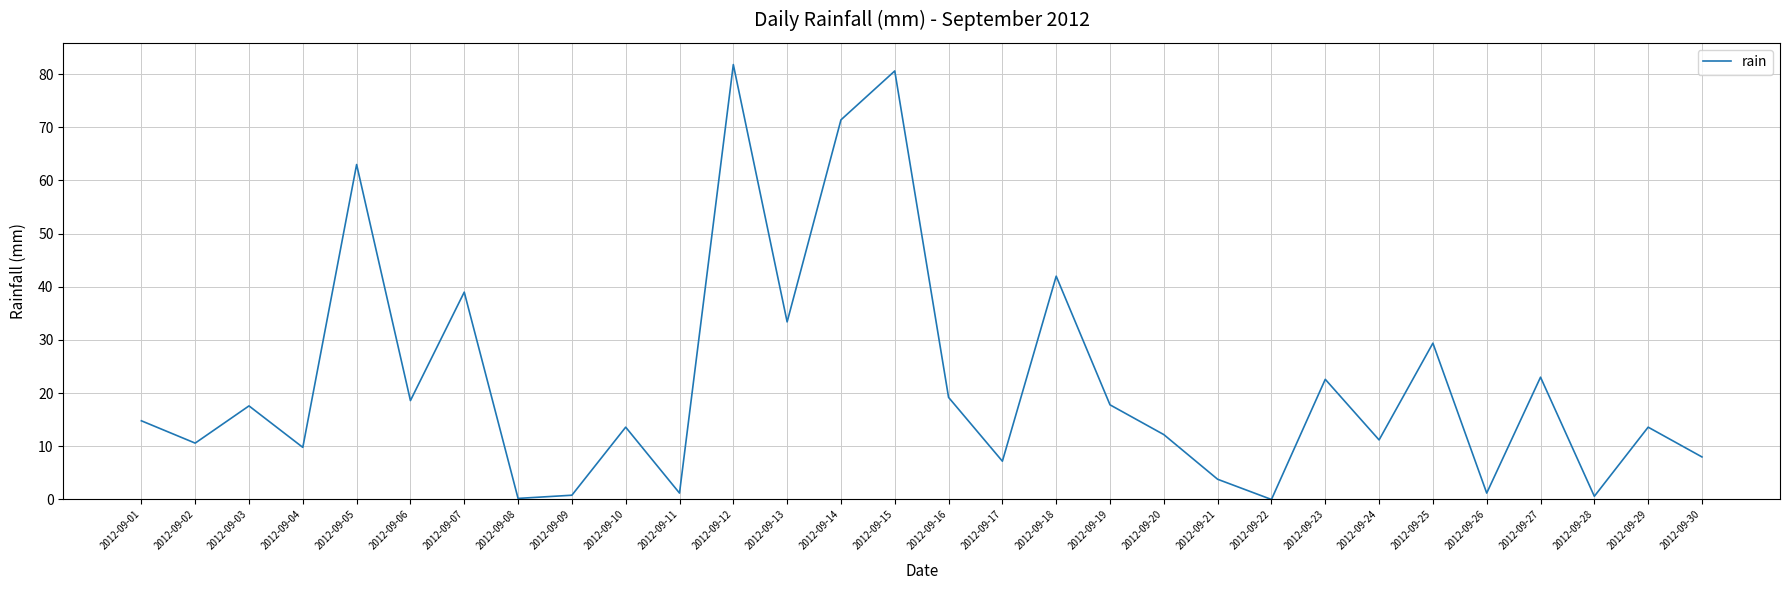

How many lines are shown in the chart?

1